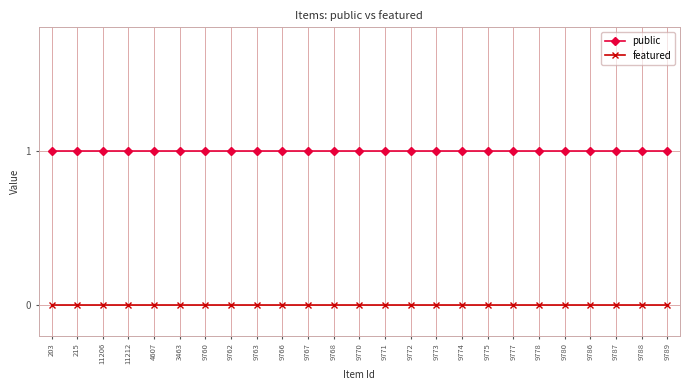

Which series has the largest total across all categories?

public